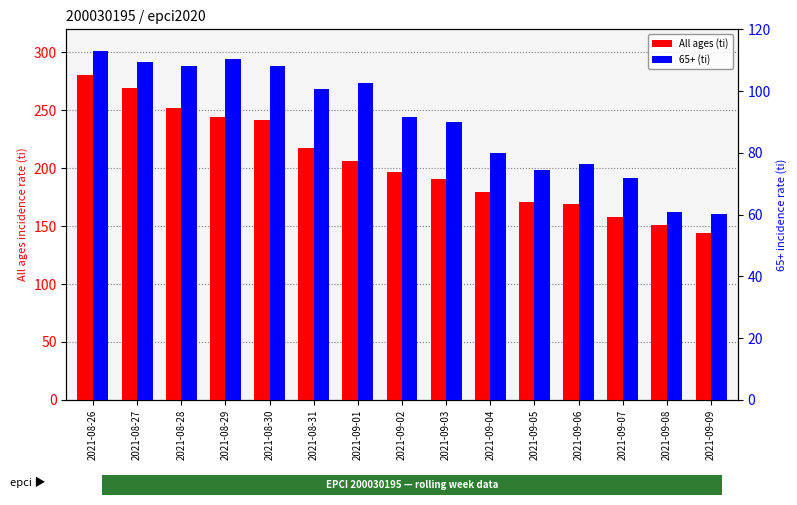

Reading right to left, list all the values displayed in this chart.

All ages (ti): 2021-09-09=144.3	2021-09-08=151.0	2021-09-07=158.1	2021-09-06=168.8	2021-09-05=171.2	2021-09-04=179.6	2021-09-03=191.0	2021-09-02=197.1	2021-09-01=206.3	2021-08-31=217.2	2021-08-30=241.4	2021-08-29=244.6	2021-08-28=251.7	2021-08-27=269.7	2021-08-26=280.8
65+ (ti): 2021-09-09=60.3	2021-09-08=60.7	2021-09-07=71.7	2021-09-06=76.3	2021-09-05=74.4	2021-09-04=80.1	2021-09-03=89.9	2021-09-02=91.7	2021-09-01=102.6	2021-08-31=100.7	2021-08-30=108.2	2021-08-29=110.4	2021-08-28=108.2	2021-08-27=109.3	2021-08-26=113.0